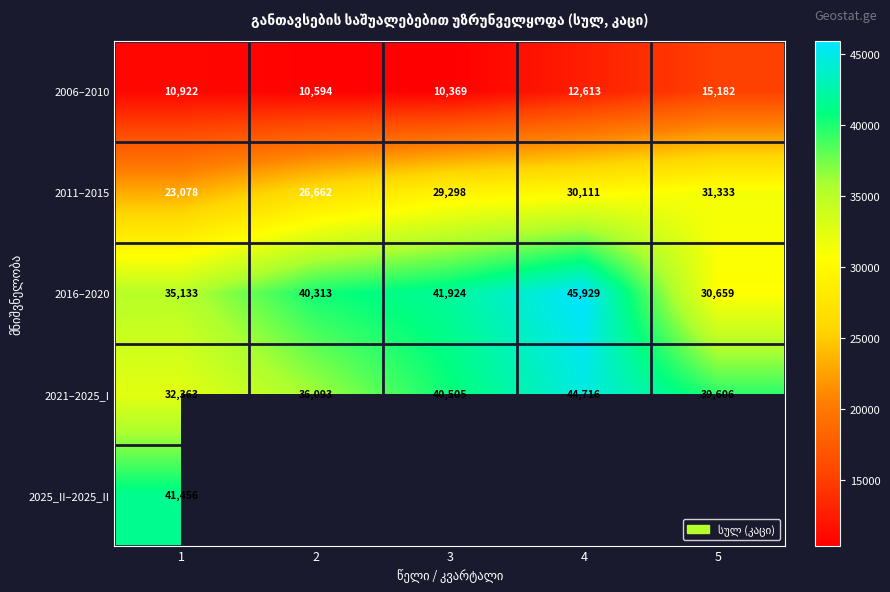

At which category is the sum across all series the highest?

1